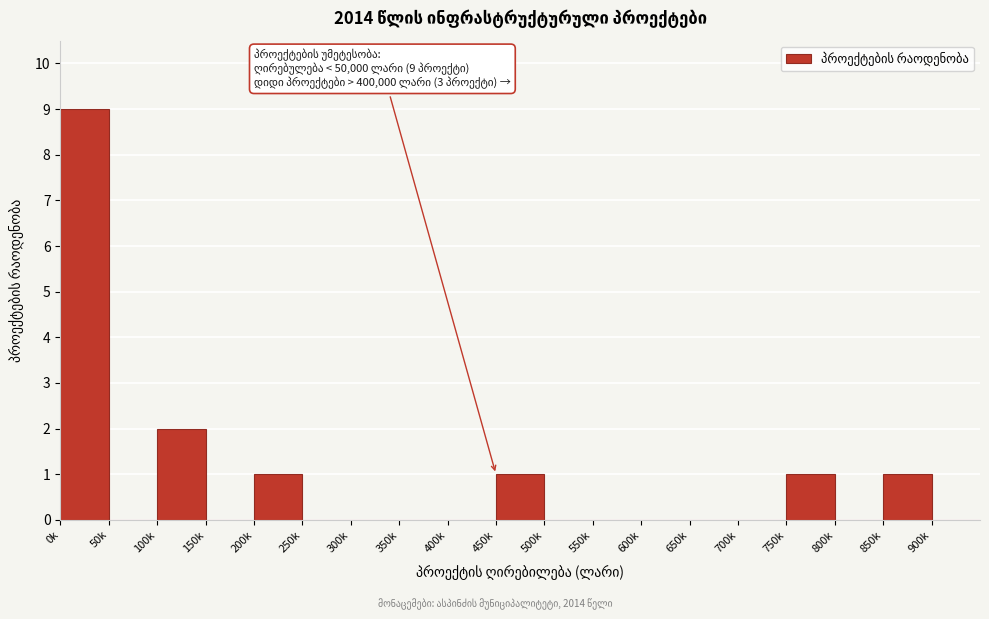

Reading left to right, transcribe all the data shown in this chart.

0k=9	50k=0	100k=2	150k=0	200k=1	250k=0	300k=0	350k=0	400k=0	450k=1	500k=0	550k=0	600k=0	650k=0	700k=0	750k=1	800k=0	850k=1	900k=0